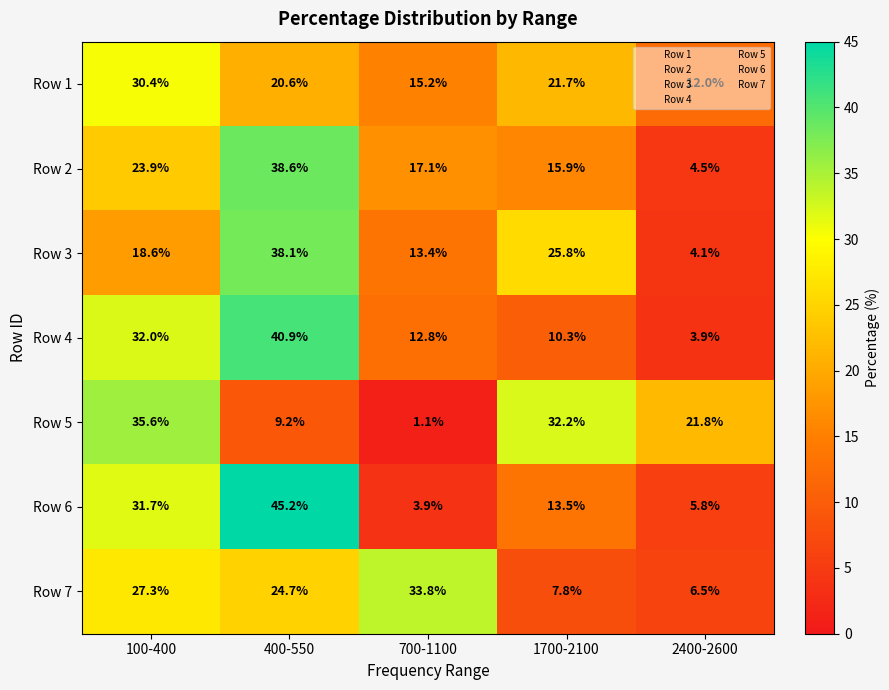

Which series has the widest spread of values?

Row 6